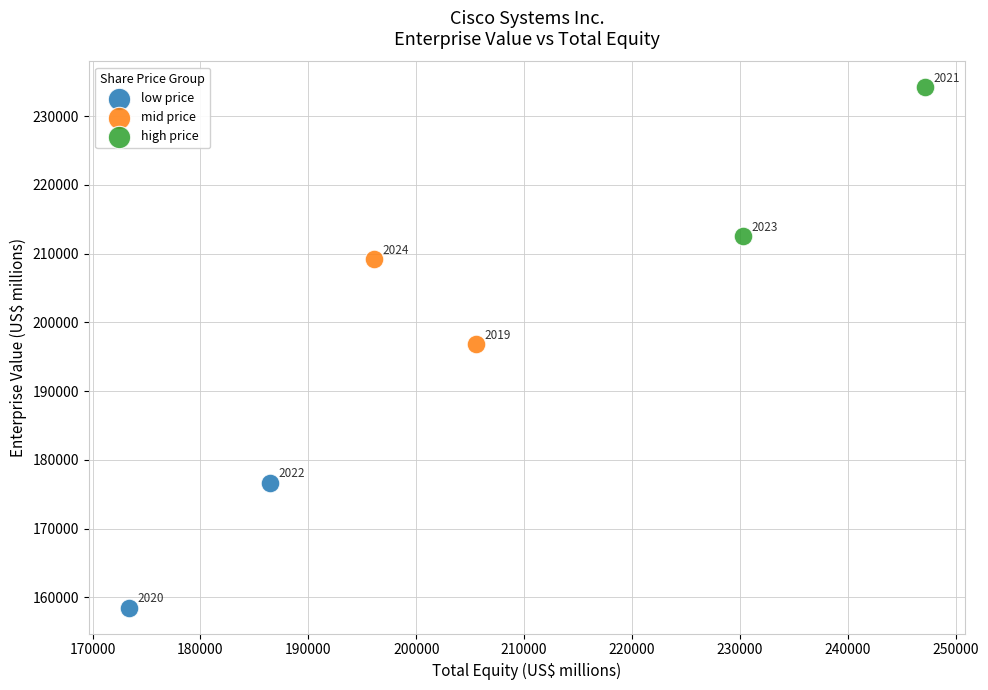

What are all the series names shown in the legend?

low price, mid price, high price